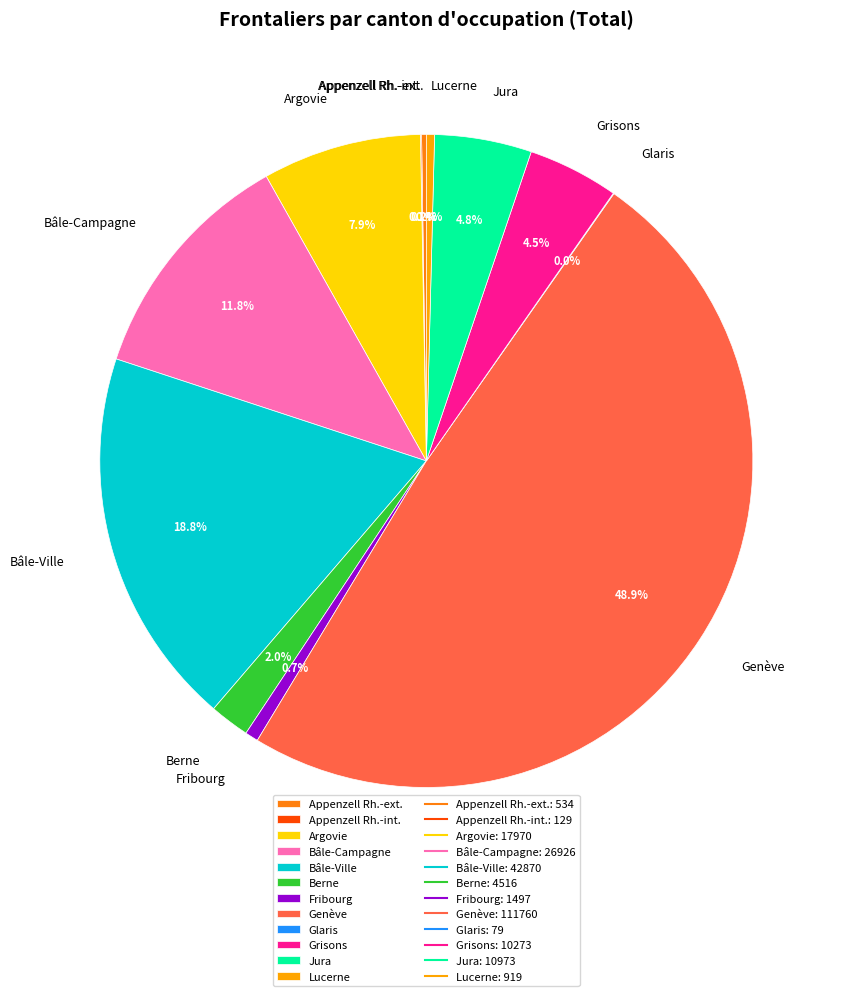

Does Bâle-Ville represent more than half of the total?

No